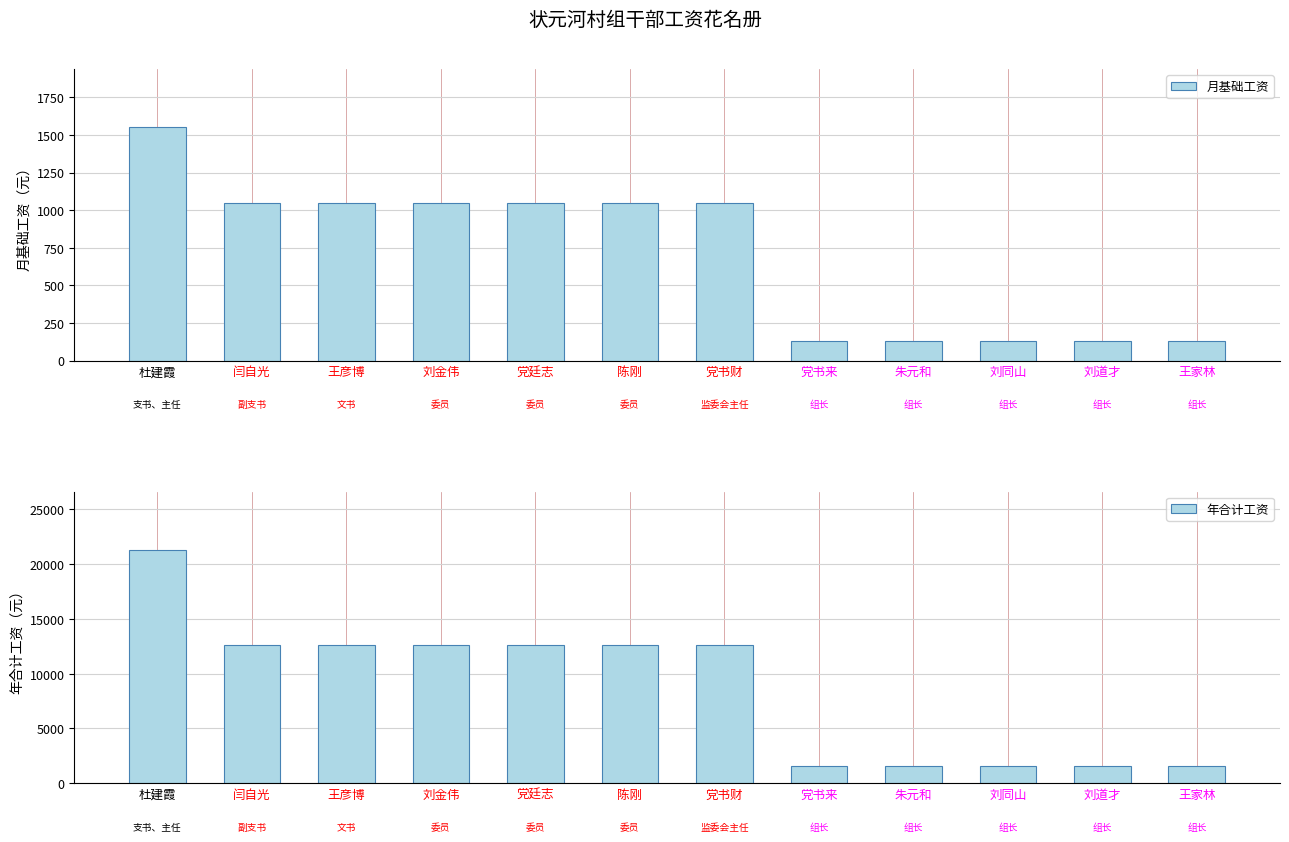

Count the number of data series in this chart.

2